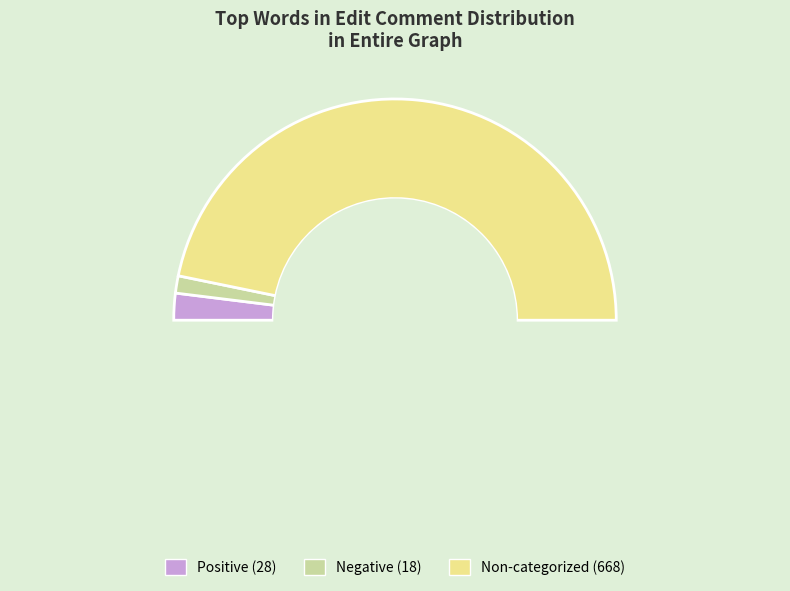

The Words in Sentiment List#1: Positive slice represents 4% of the pie. True or false?

True